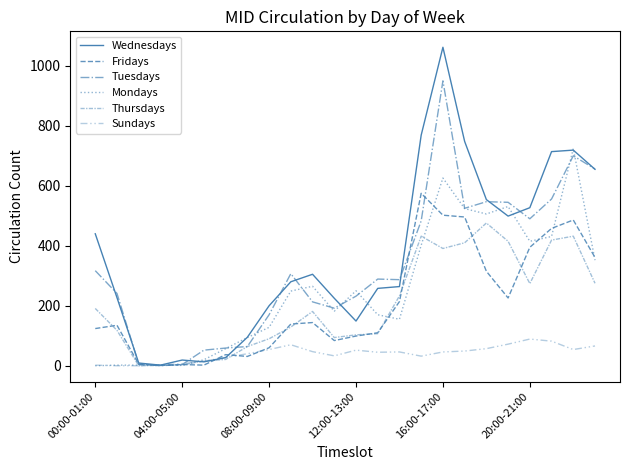

Does the chart display data point markers on the line(s)?

No